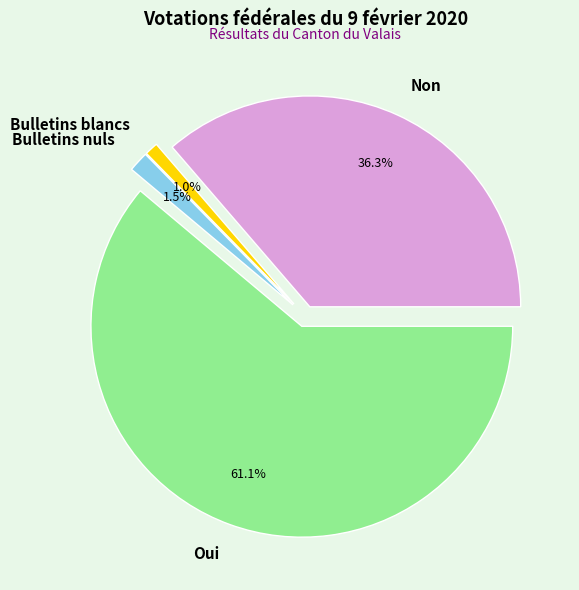

Combined, what portion of the pie is Bulletins nuls and Non?

37.9%